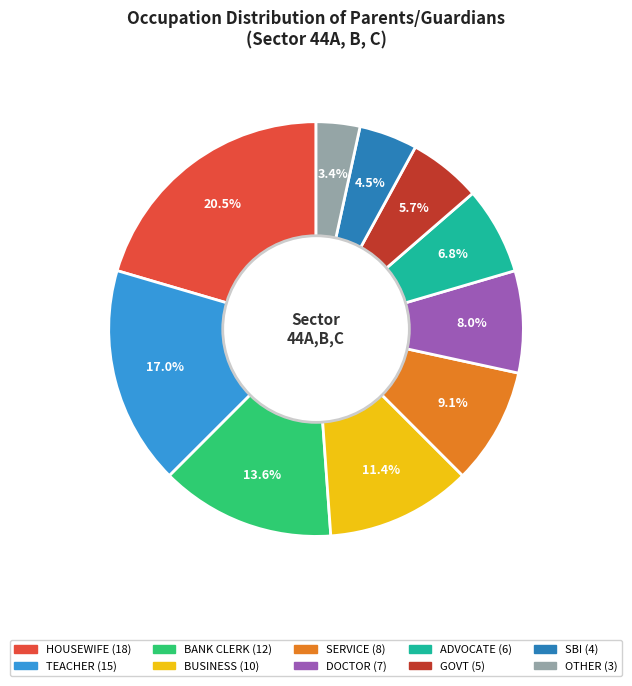

To the nearest percent, what is the difference between the HOUSEWIFE and SBI slice percentages?

16%